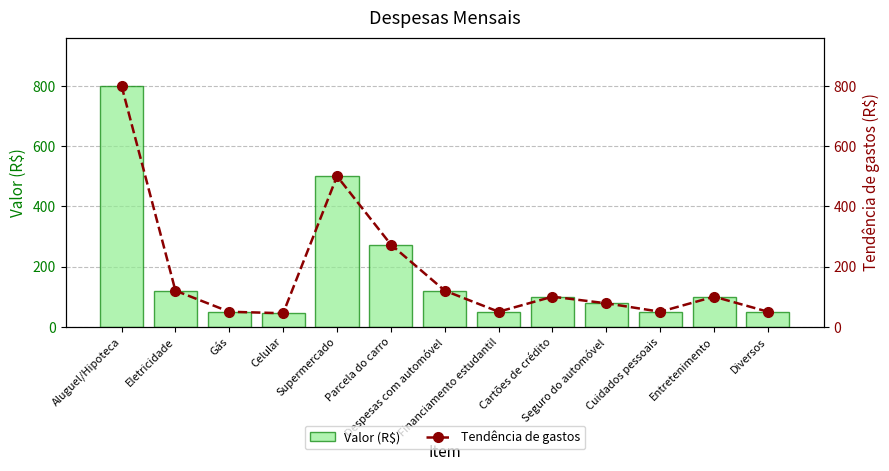

Which series changed the most between Financiamento estudantil and Entretenimento?

Valor (R$)